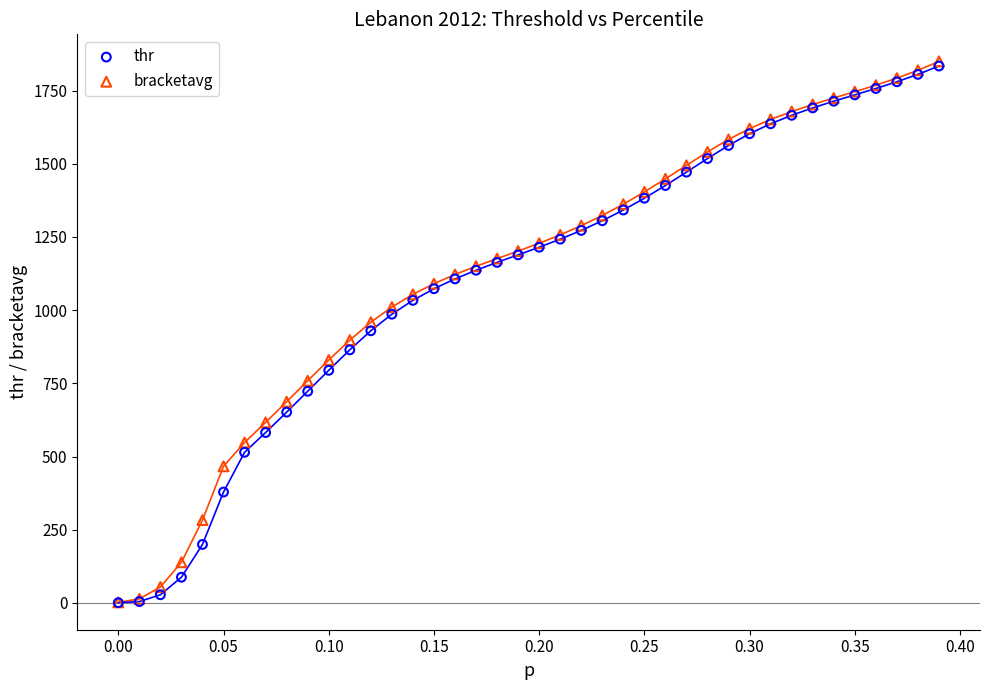

Which series has the largest Y range (max minus min)?

bracketavg